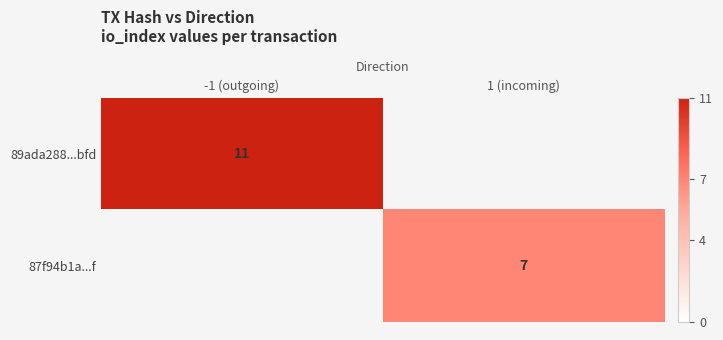

True or false: 87f94b1a...f has a value of 3 at 1 (incoming).

False